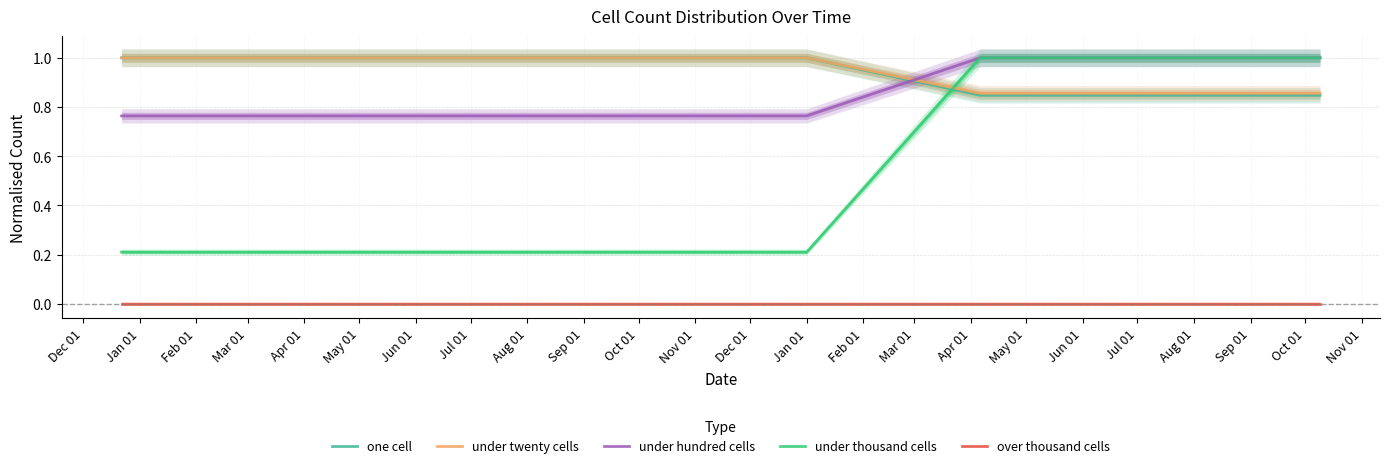

True or false: under hundred cells and over thousand cells cross at least once.

False